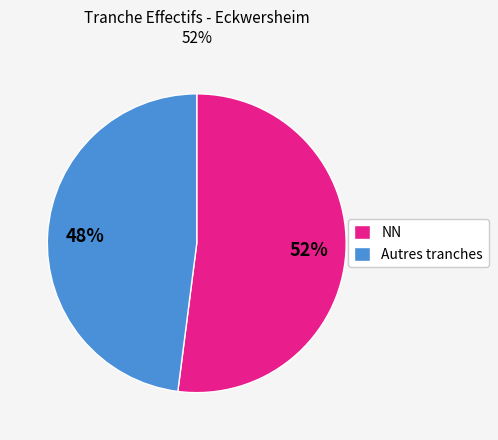

Does any single category account for the majority?

Yes